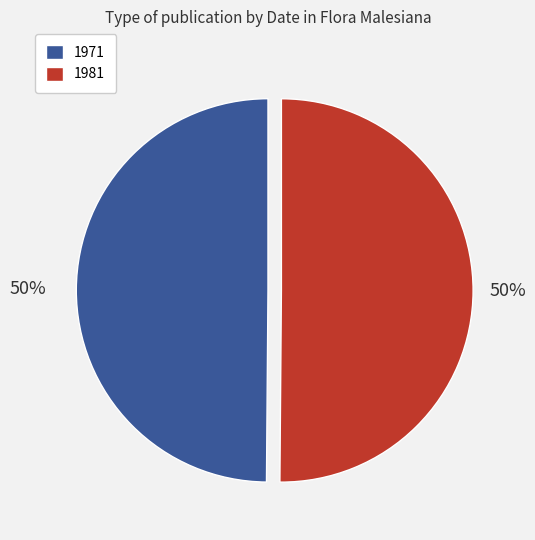

Combined, do 1971 and 1981 account for over 50%?

Yes